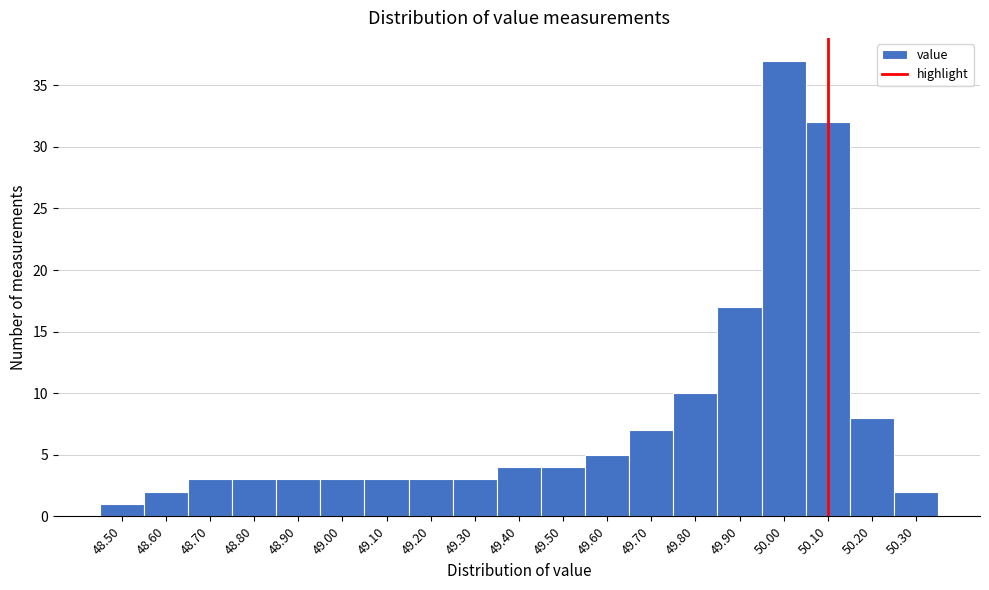

How tall is the bar that spans 49.75 to 49.85 on the x-axis? The values are not printed on the chart, so give them approximately, as read against the axis.

10